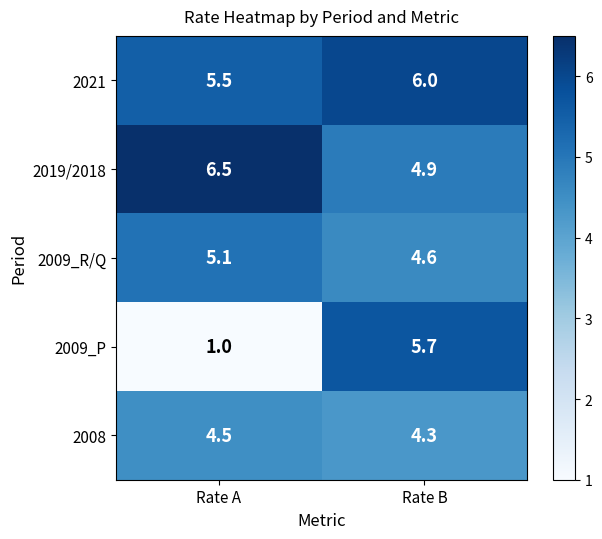

The value of 2009_P at Rate B is 5.7. True or false?

True